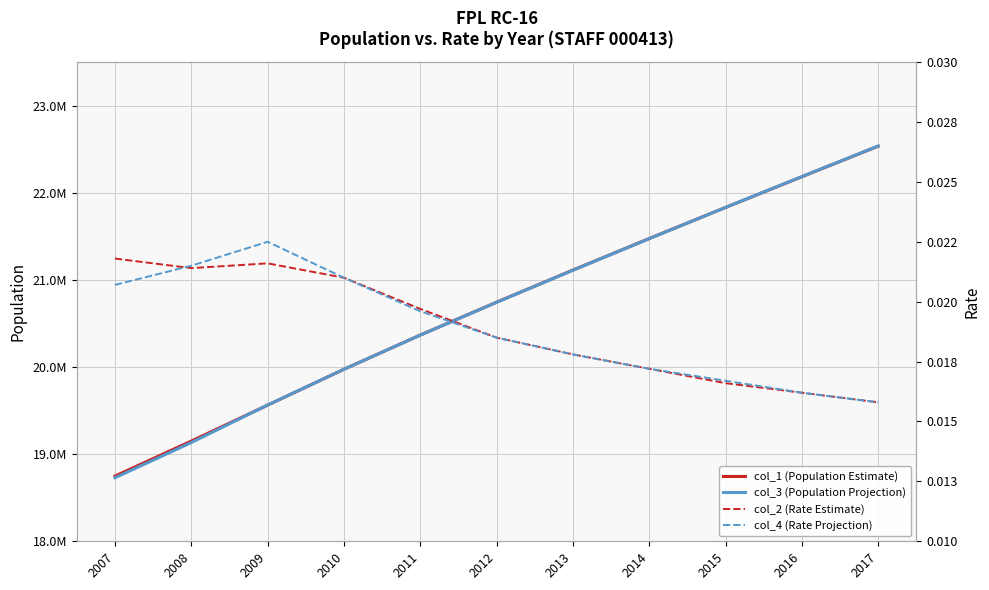

At 2013, list the series in order from largest to smallest.

col_1 (Population Estimate), col_3 (Population Projection), col_2 (Rate Estimate), col_4 (Rate Projection)